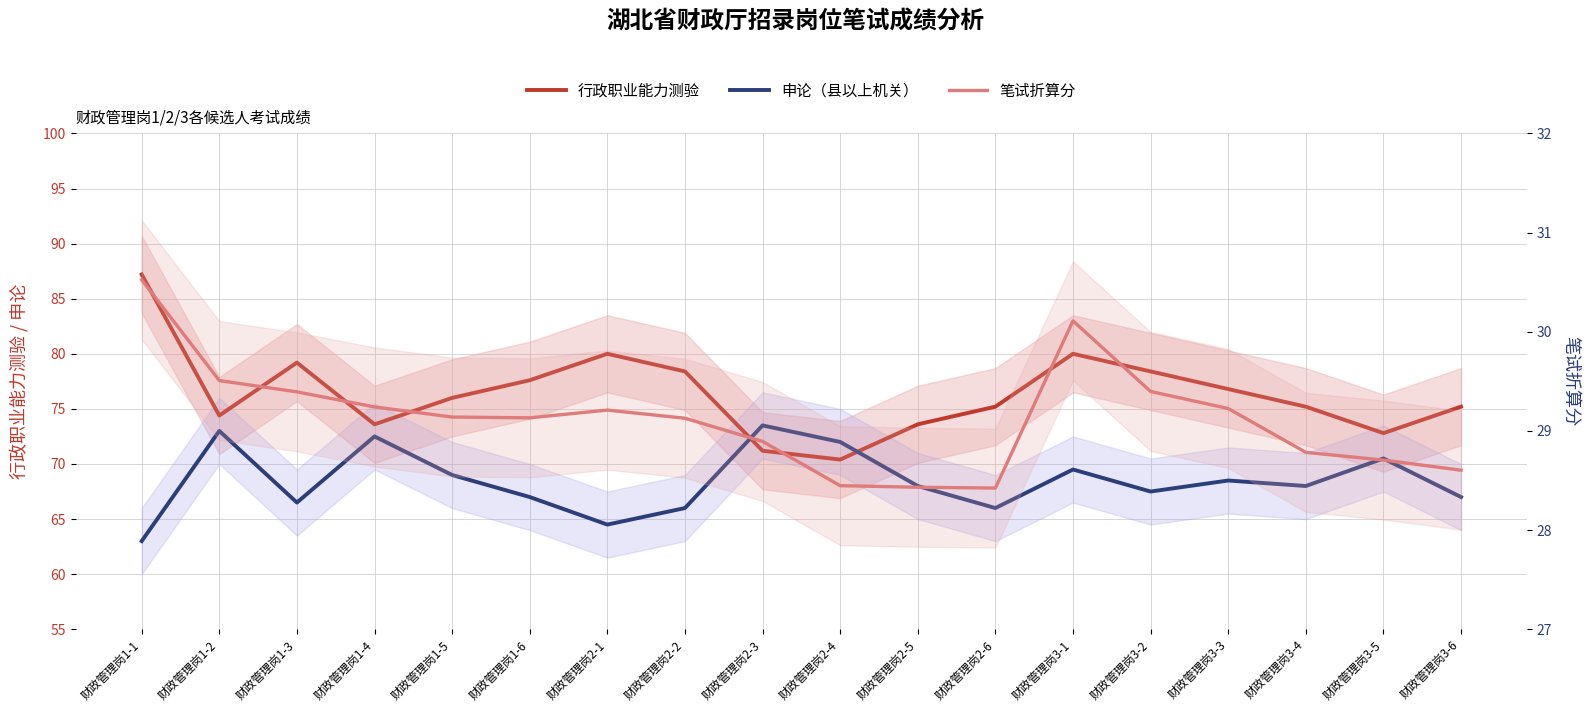

At which label does 笔试折算分 first exceed 29?

财政管理岗1-1